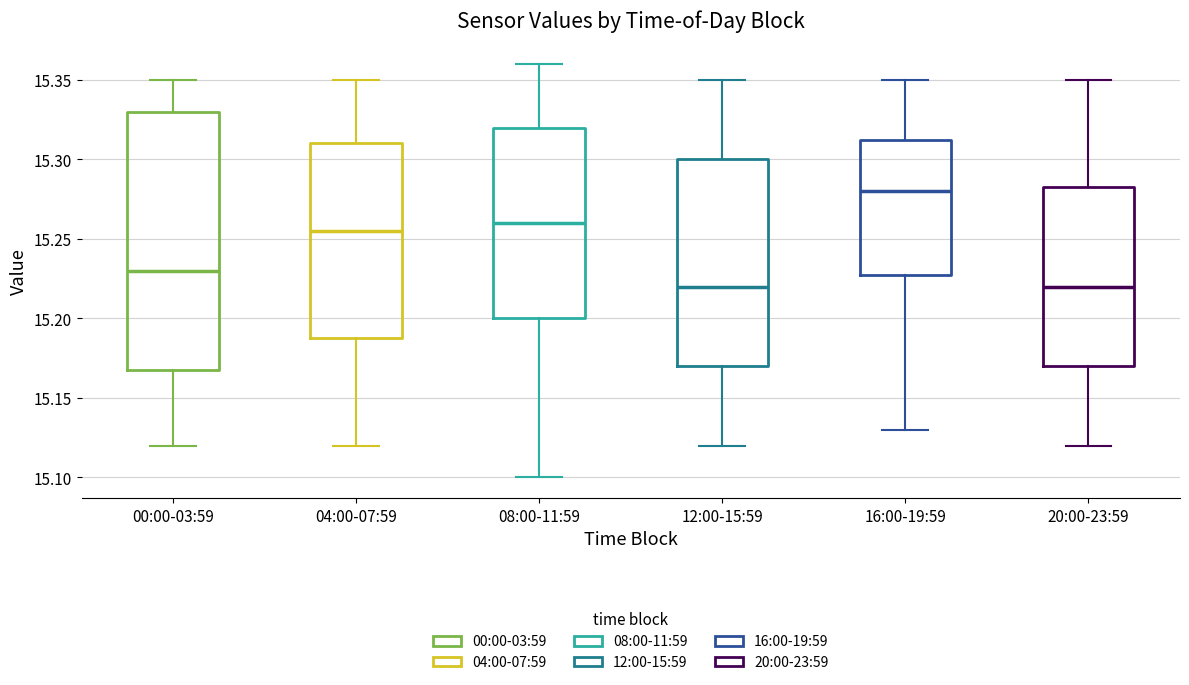

Reading left to right, transcribe this box plot: for each box, give where its median line is, the range the box spans, and where its two whiskers end, as read against the y-axis. The values are not printed on the chart, so give them approximately, as read against the axis.

00:00-03:59: median 15.230, box 15.170 to 15.330, whiskers 15.120 to 15.350
04:00-07:59: median 15.255, box 15.190 to 15.310, whiskers 15.120 to 15.350
08:00-11:59: median 15.260, box 15.200 to 15.320, whiskers 15.100 to 15.360
12:00-15:59: median 15.220, box 15.170 to 15.300, whiskers 15.120 to 15.350
16:00-19:59: median 15.280, box 15.230 to 15.315, whiskers 15.130 to 15.350
20:00-23:59: median 15.220, box 15.170 to 15.285, whiskers 15.120 to 15.350